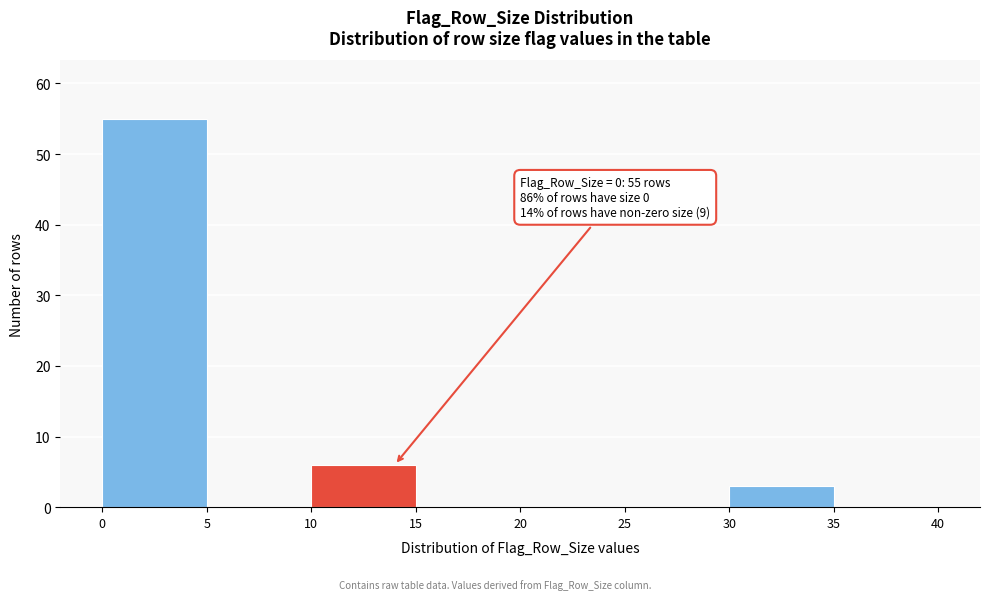

Which range on the x-axis has the tallest bar?

0 to 5